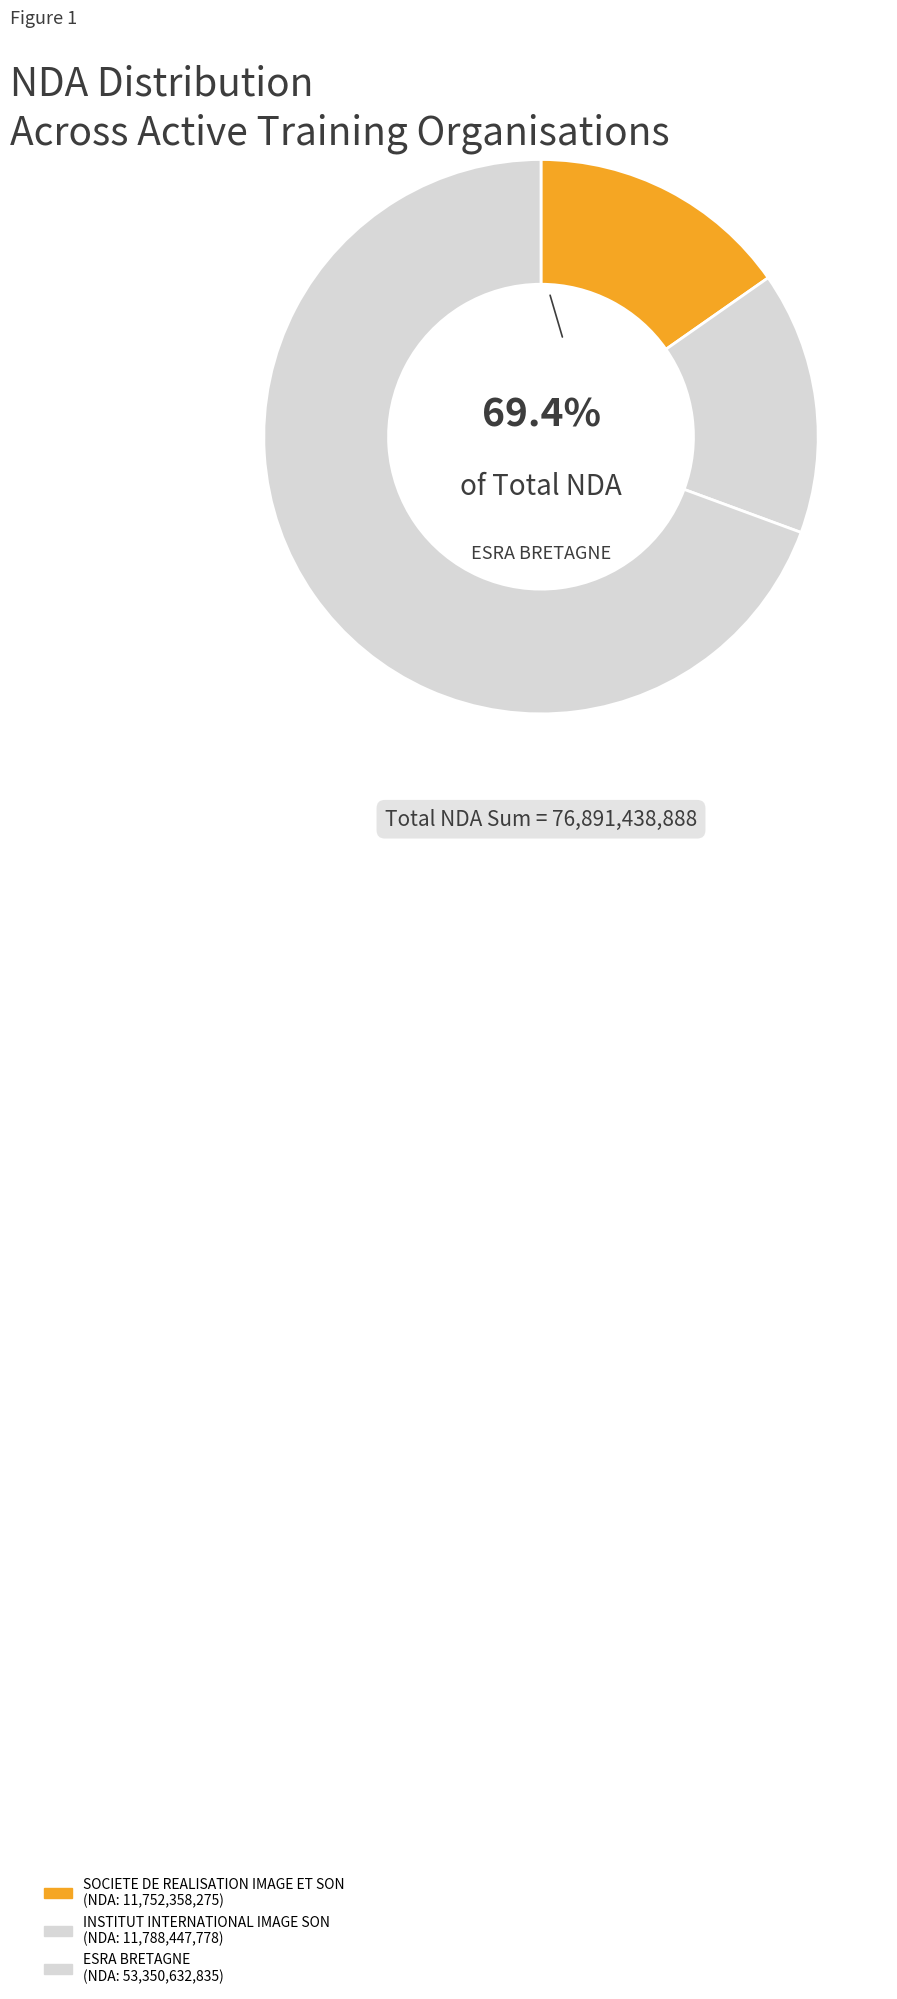

To the nearest percent, what portion does 34505222900035 represent?

15%